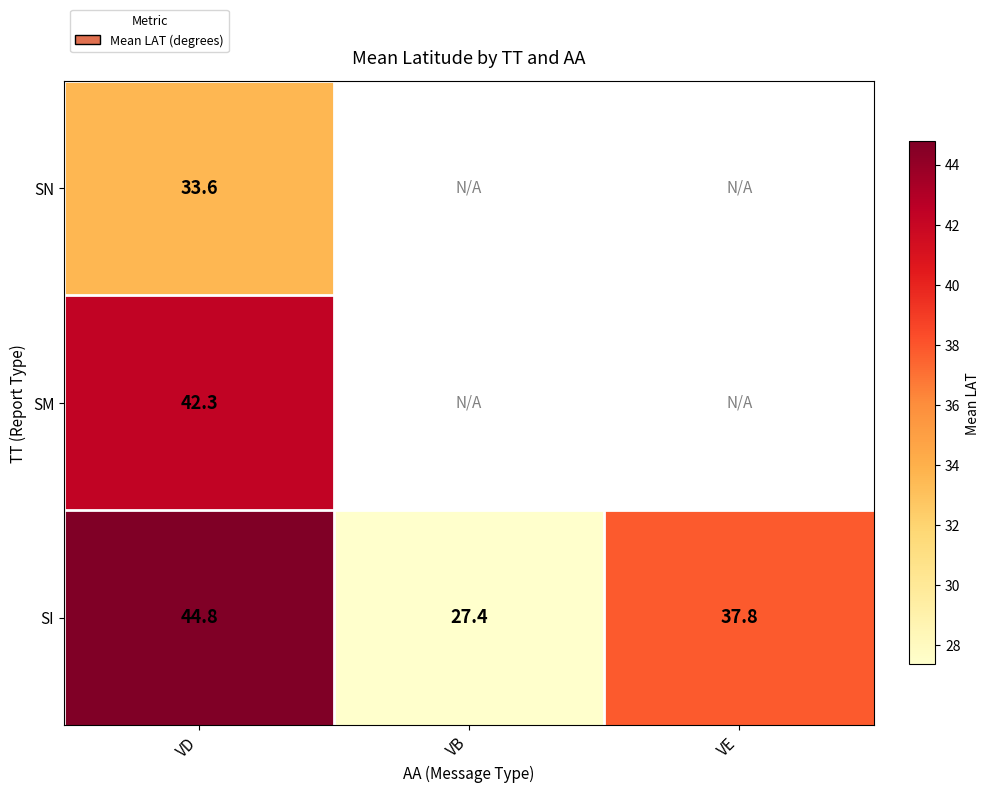

Rank the categories by SI value from highest to lowest.

VD, VE, VB